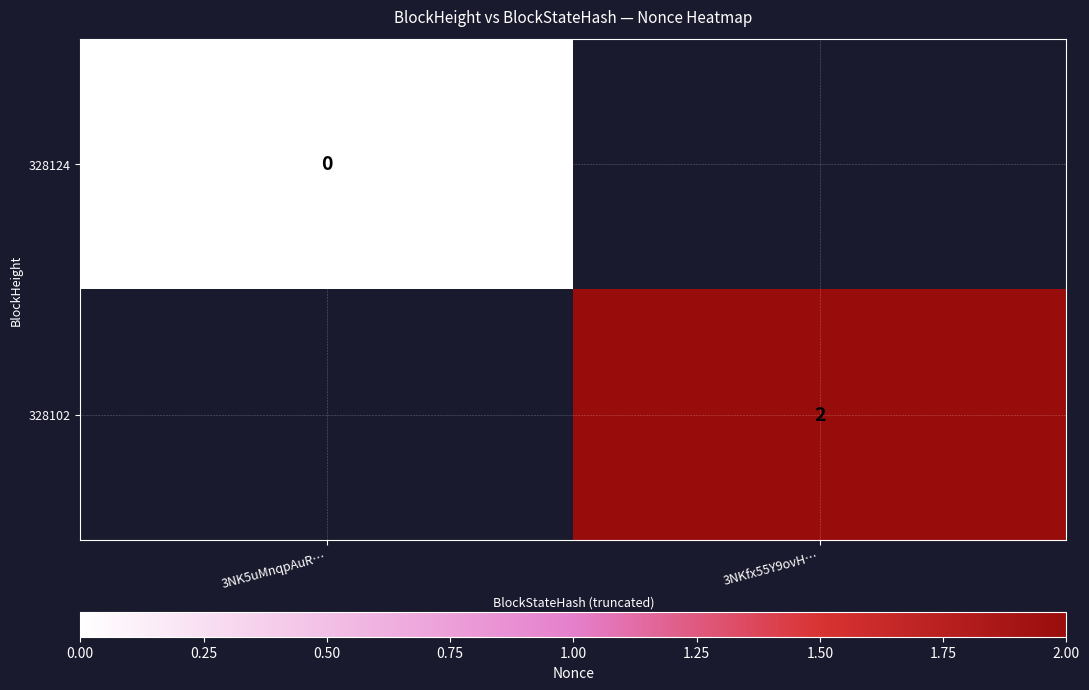

How many values in 328102 are above zero?

1